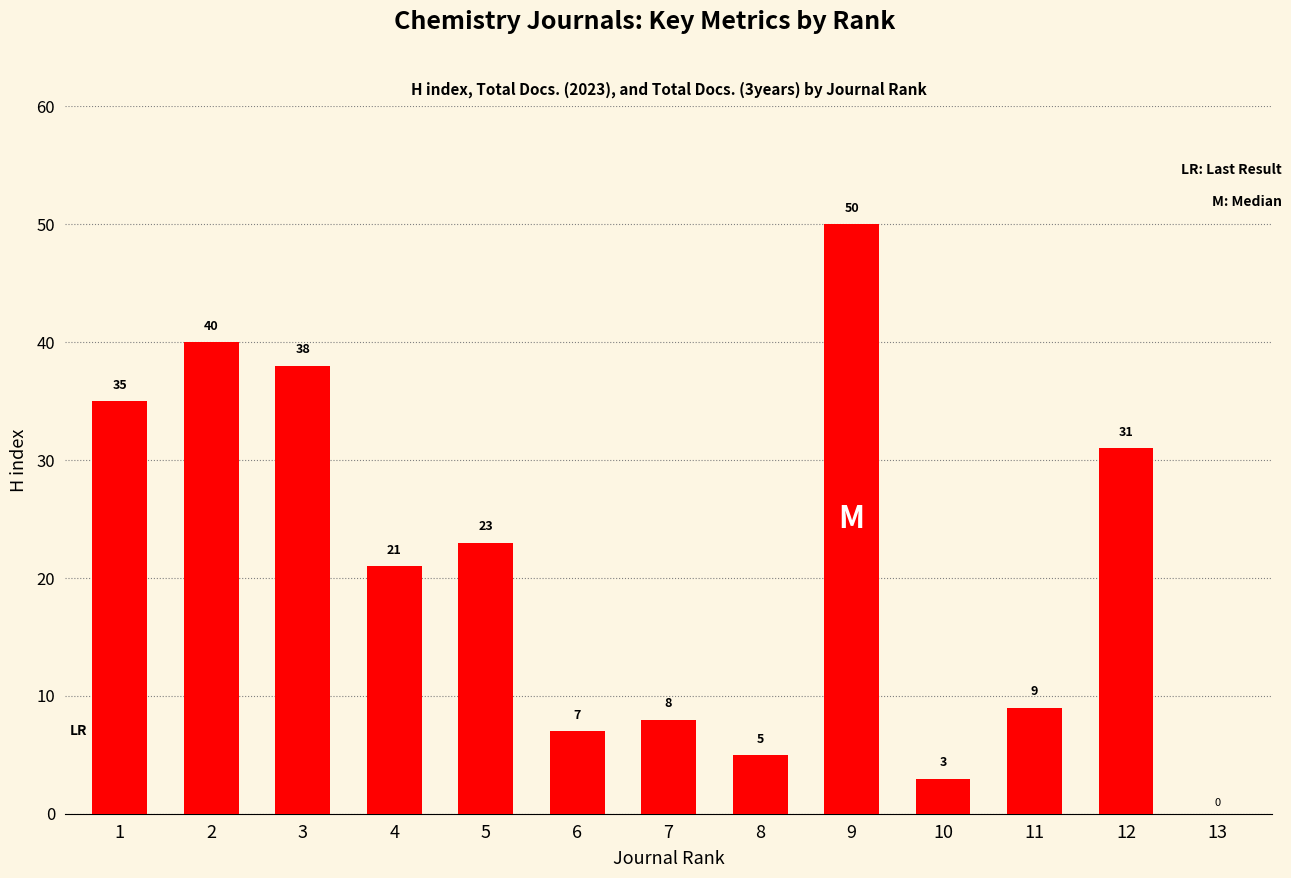

The chart shows a value of 11 at 6. True or false?

False